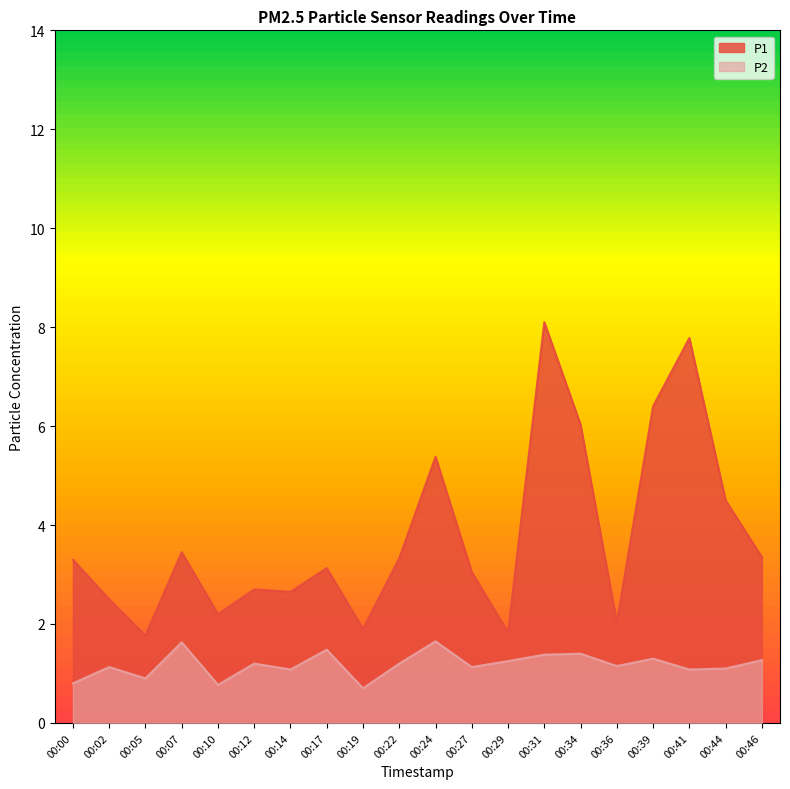

At which label is P1 closest to 4?

00:44